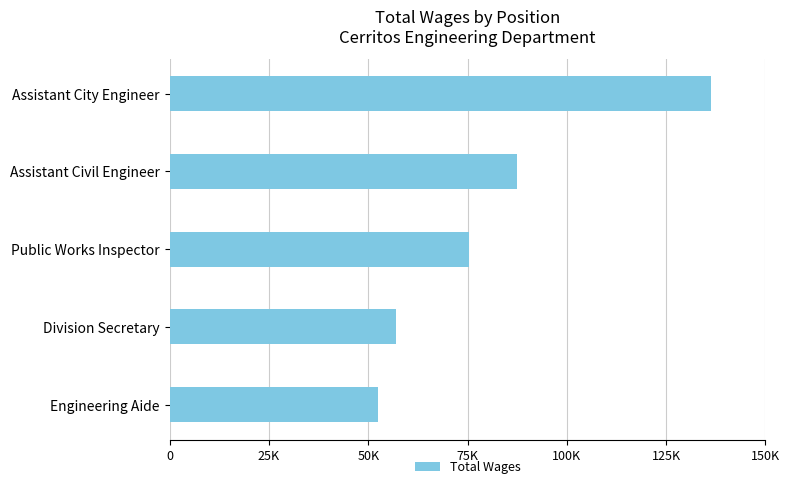

Are the bars grouped side by side (vs. stacked)?

No